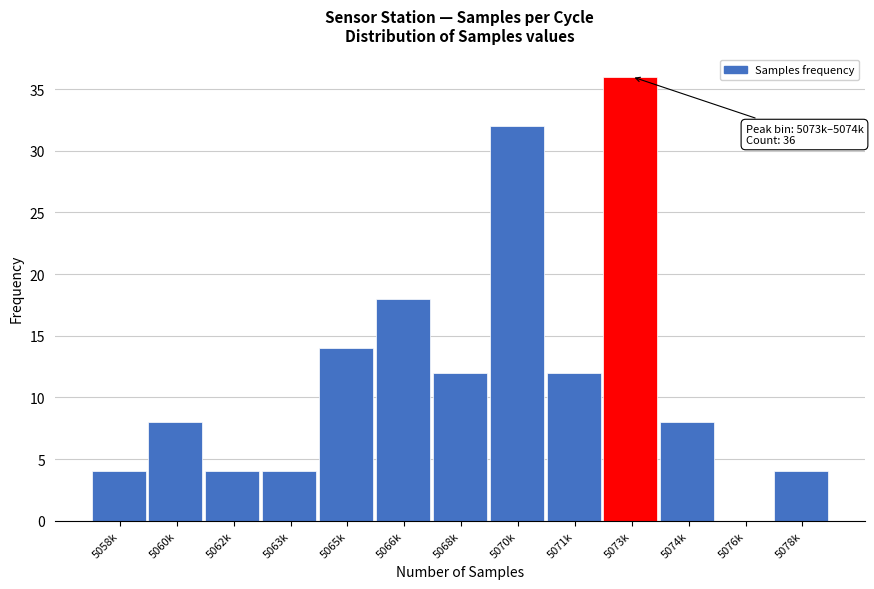

Reading left to right, extract all data points from this chart.

5058k=4	5060k=8	5062k=4	5063k=4	5065k=14	5066k=18	5068k=12	5070k=32	5071k=12	5073k=36	5074k=8	5076k=0	5078k=4